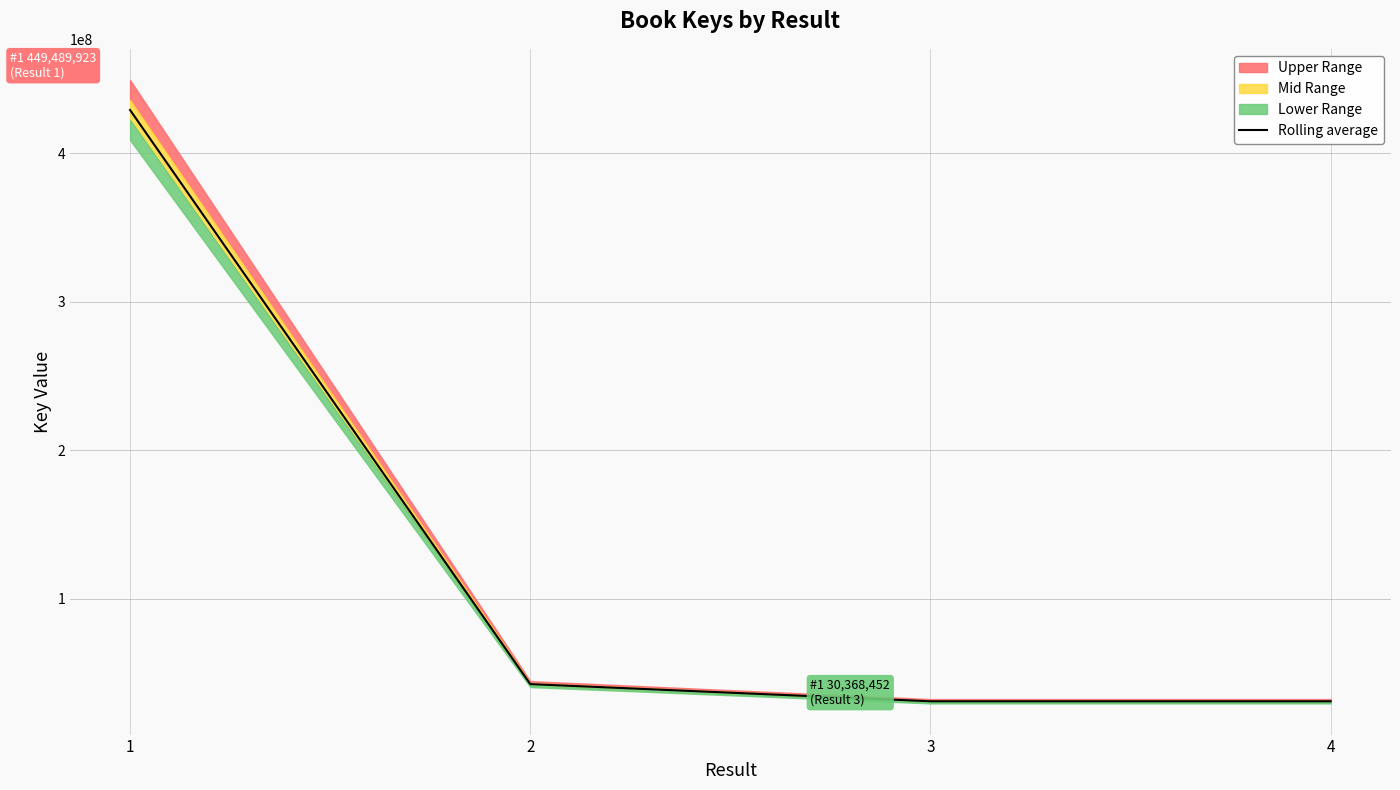

Where is the first local minimum for Rolling average?

3